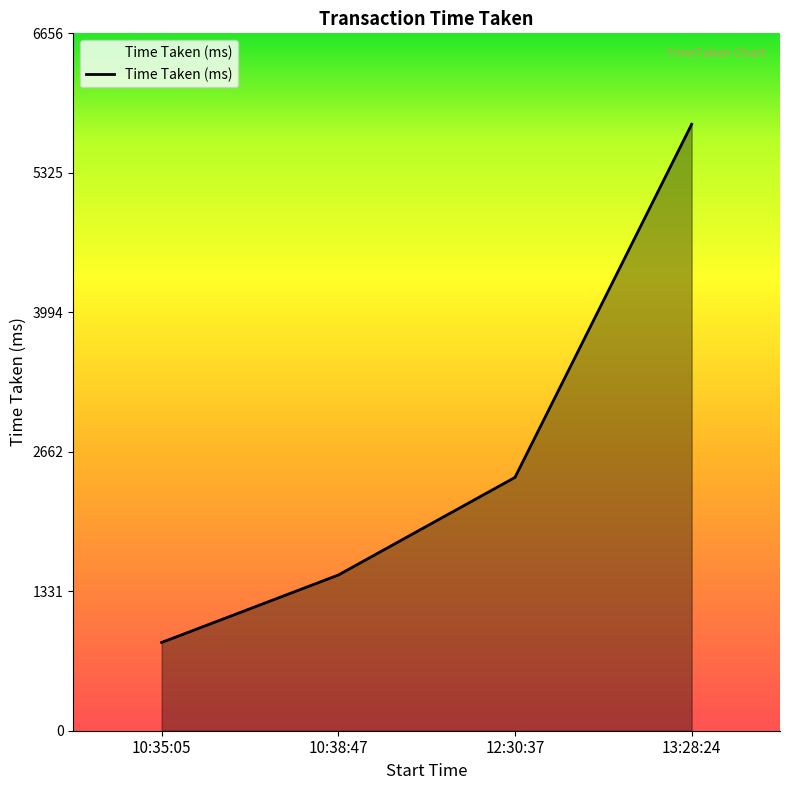

Rank the categories by value from lowest to highest.

10:35:05, 10:38:47, 12:30:37, 13:28:24